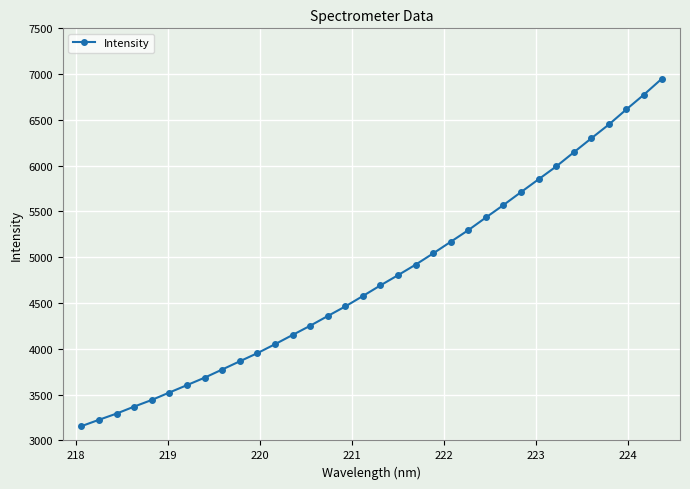

What is the smallest value displayed?

3155.8